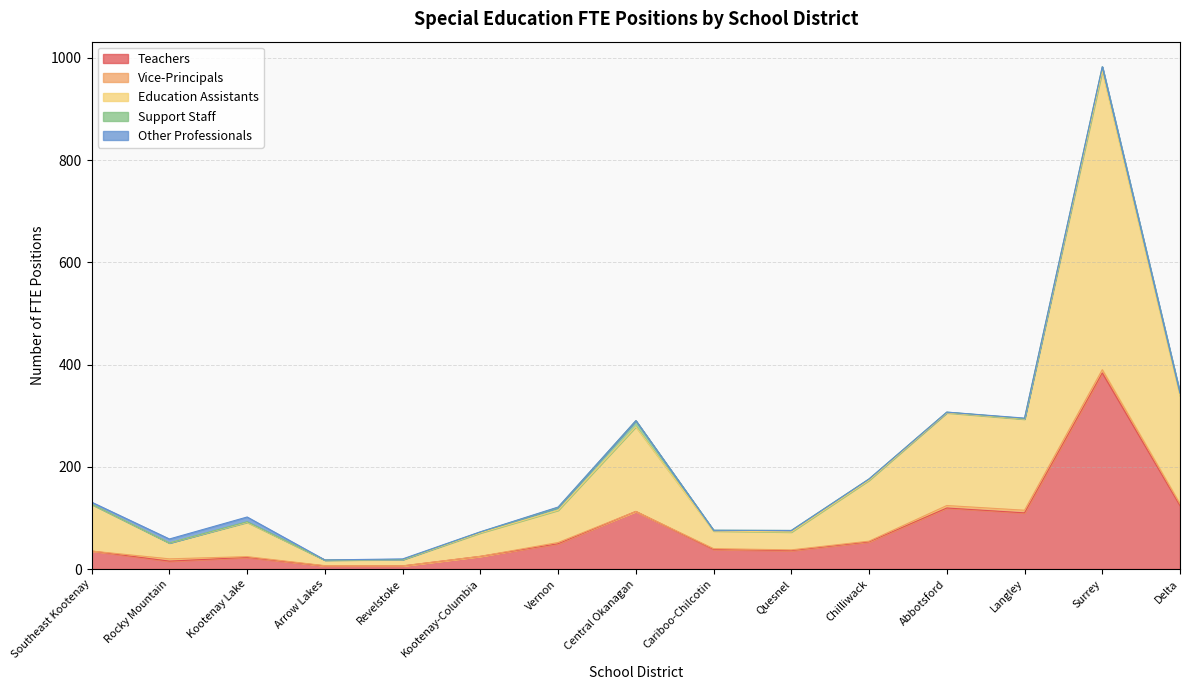

What is the label of the 2nd point from the right?

Surrey